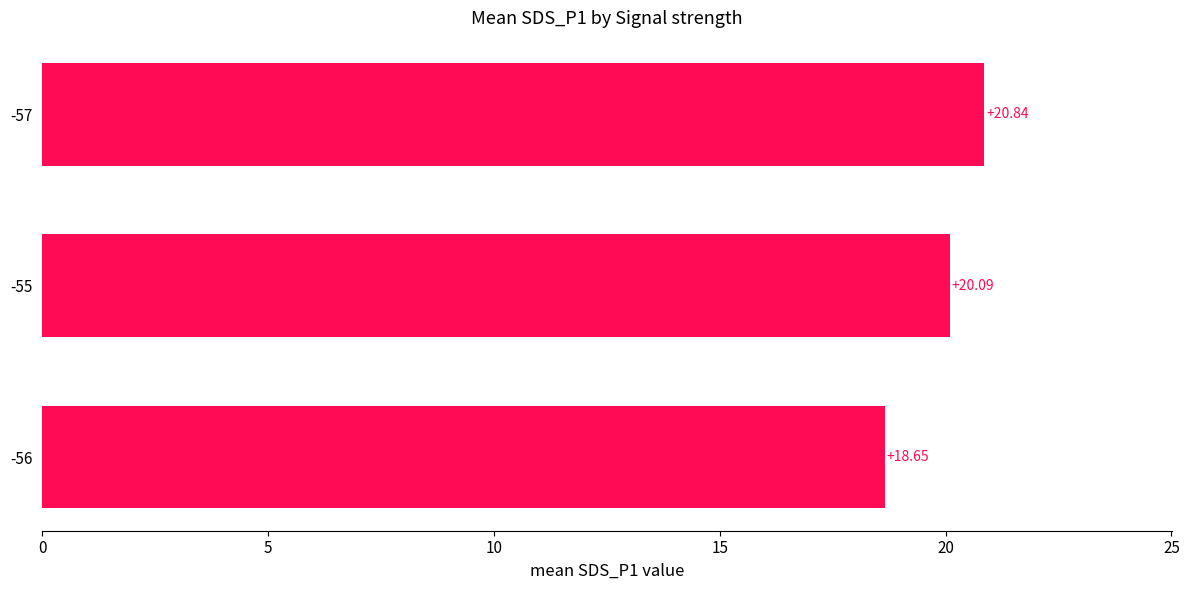

Approximately how many times larger is the value at -56 compared to -57?

0.9